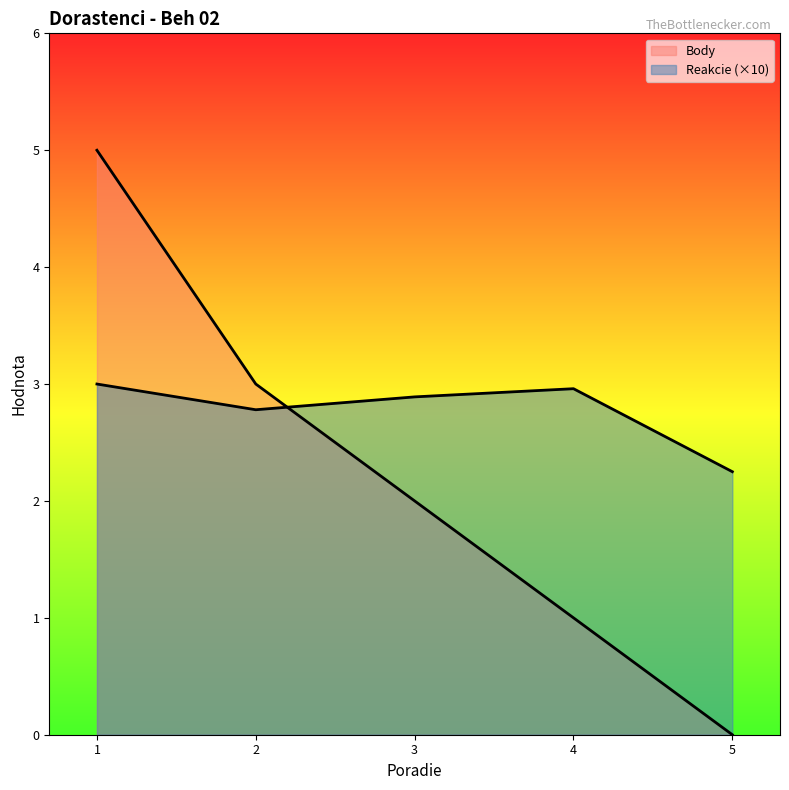

Rank the categories by Reakcie value from highest to lowest.

1, 4, 3, 2, 5